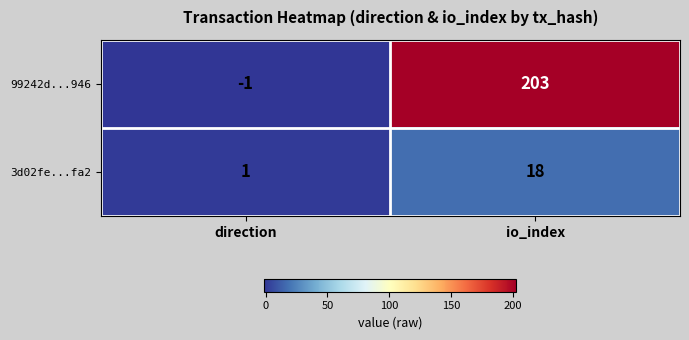

The 3d02fe...fa2 series shows 1 at direction. True or false?

True